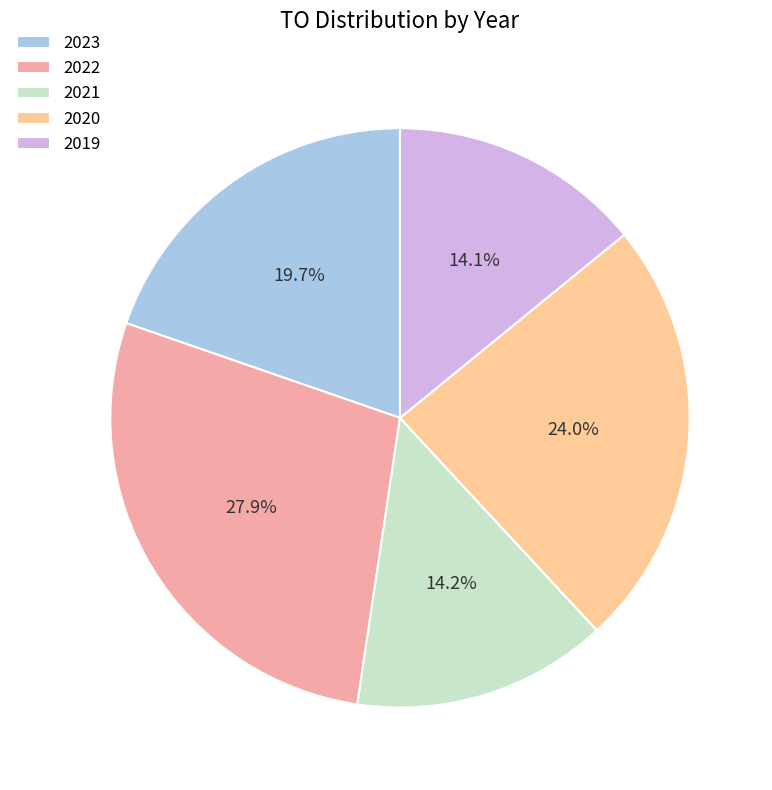

How many slices are in this pie chart?

5